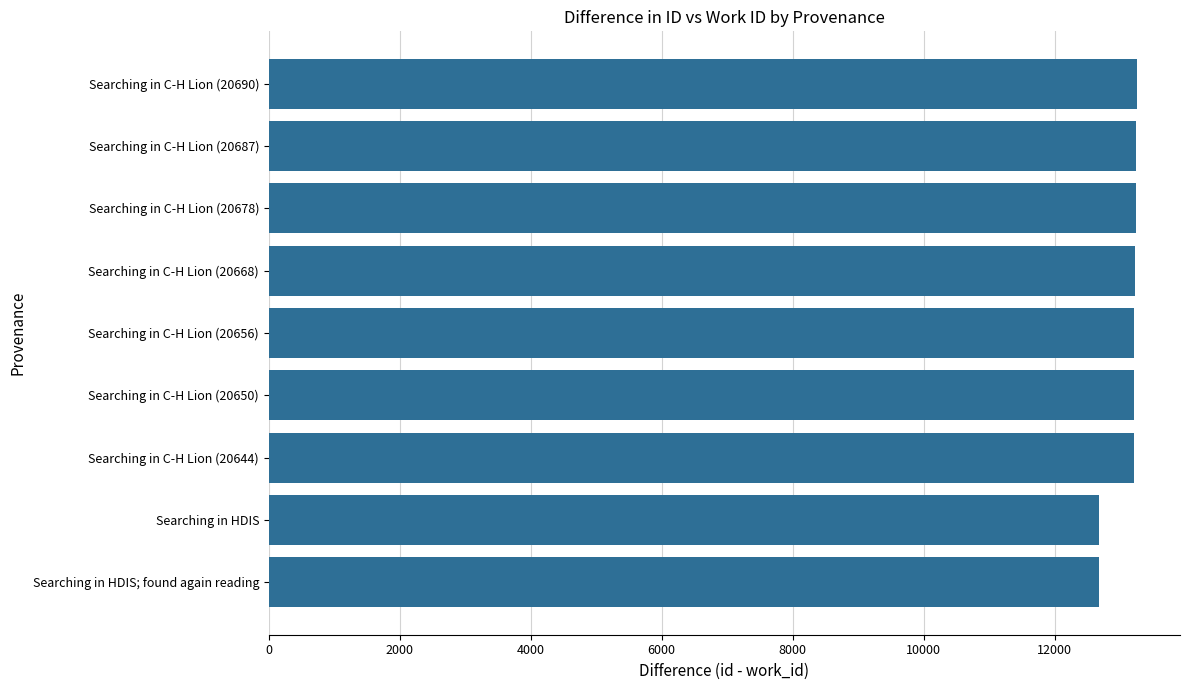

What is the smallest value displayed?

12673